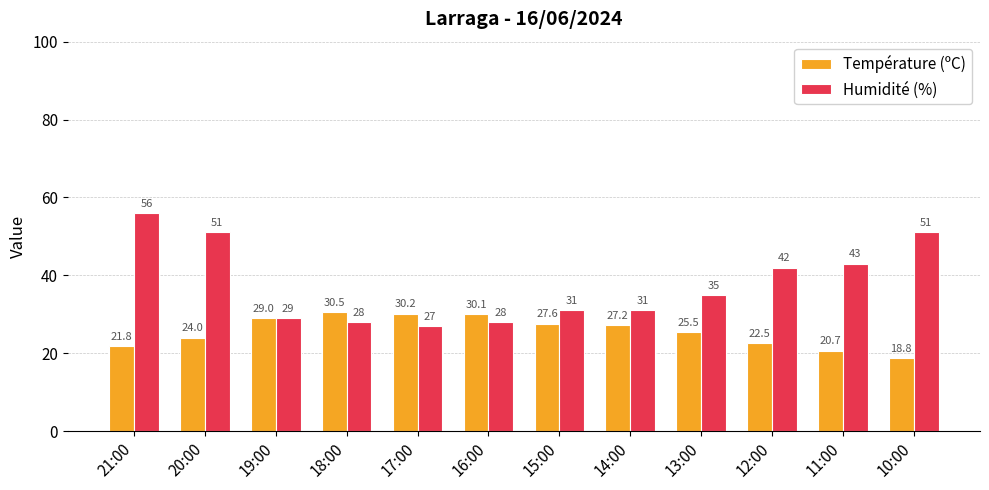

What are all the series names shown in the legend?

Température (ºC), Humidité (%)